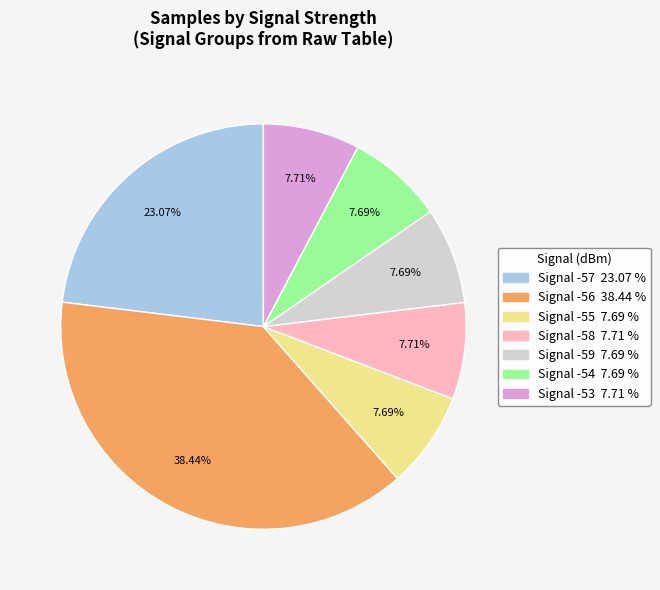

Is there a majority slice in this chart?

No